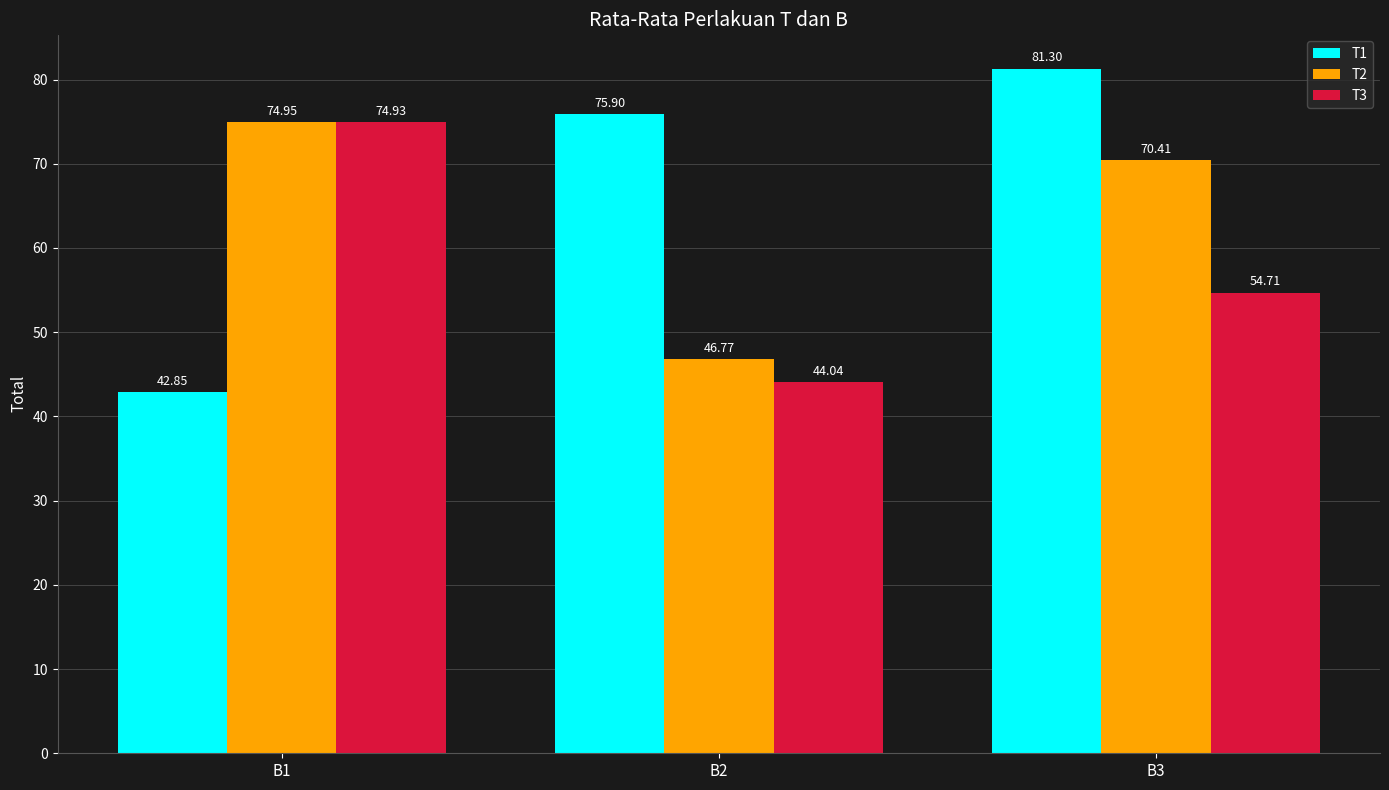

List the series in order of their overall mean, lowest first.

T3, T2, T1